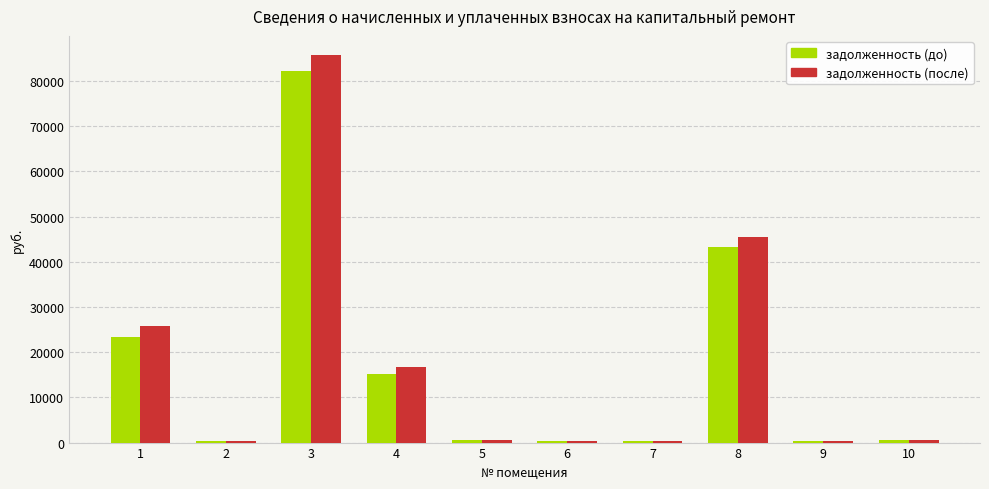

Where is задолженность (до) nearest to the value 41264?

8